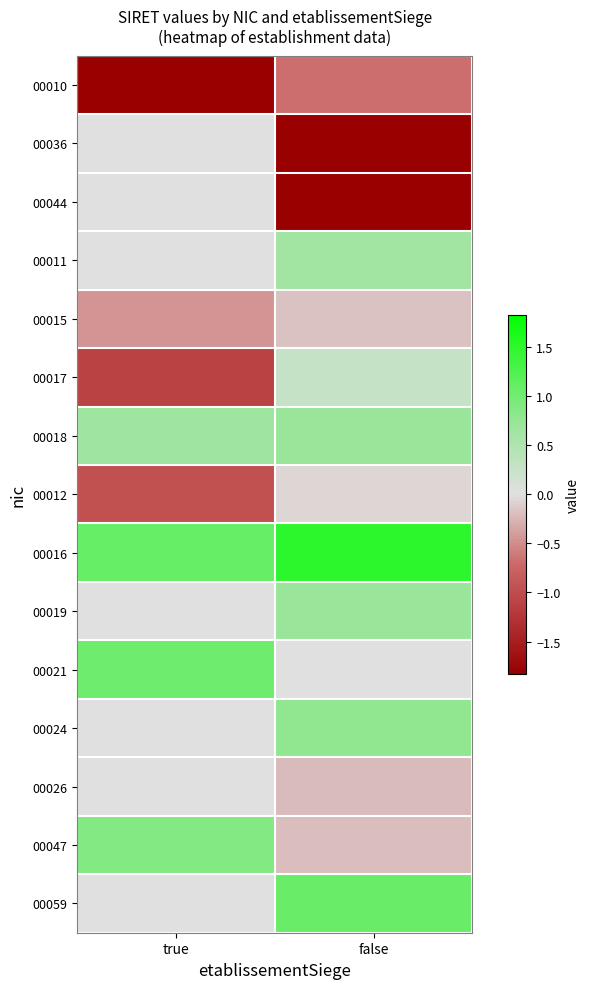

At which category does the chart reach its minimum across all series?

true